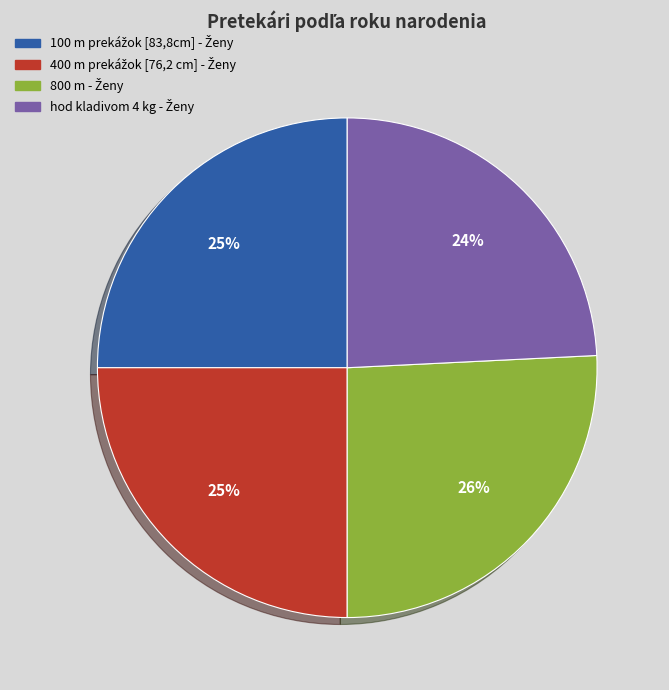

To the nearest percent, what is the average slice percentage?

25%